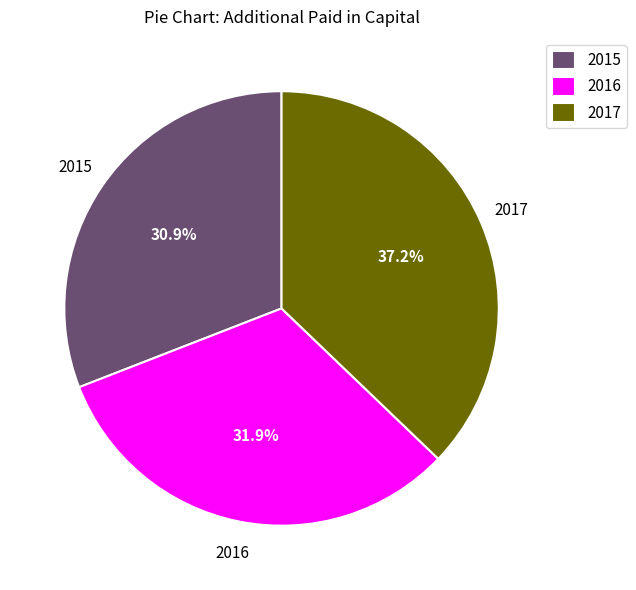

How many segments does this pie chart have?

3